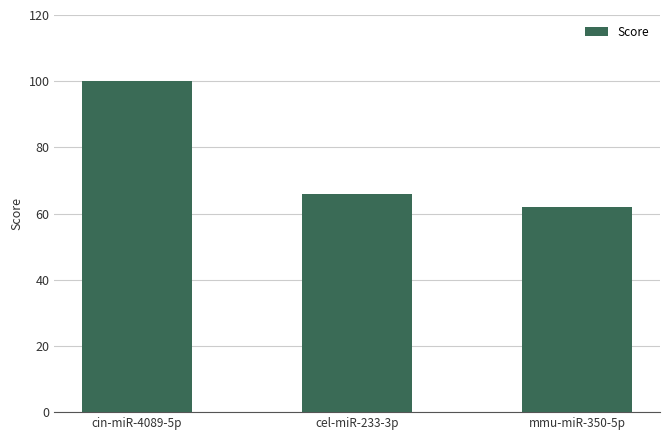

How many data points are less than 66?

1